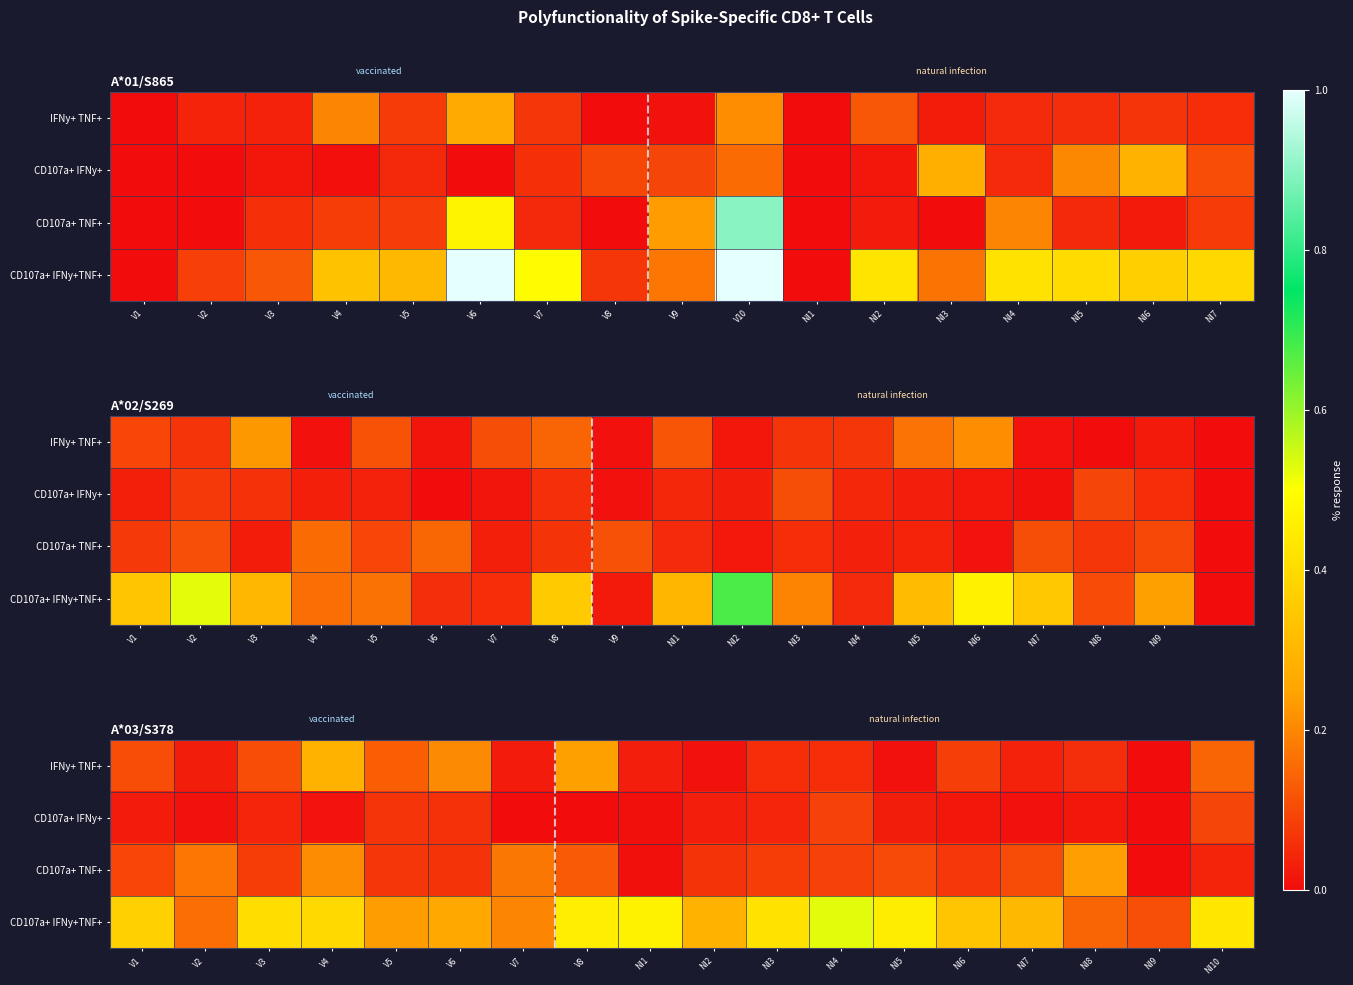

Is it true that IFNy+ TNF+ equals 0.5 at V4?

False